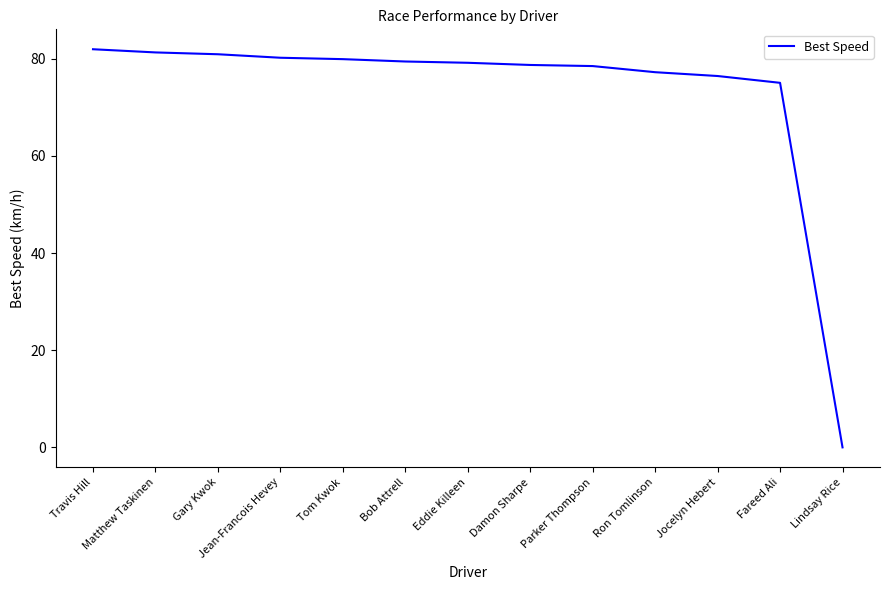

The value at Travis Hill is 81.9. True or false?

True